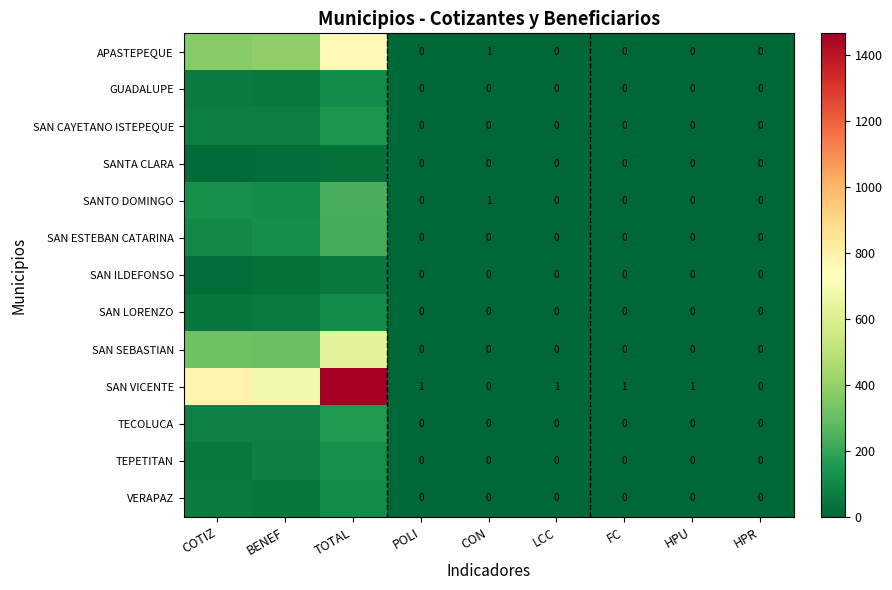

The value of SAN VICENTE at FC is 1. True or false?

True